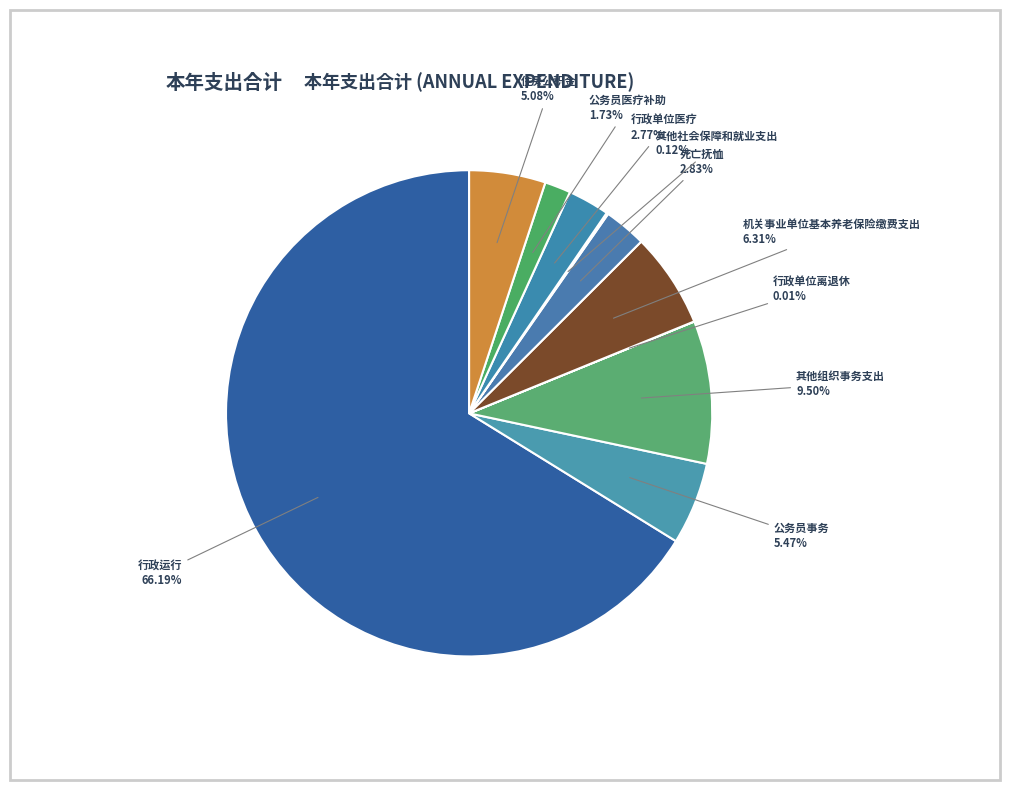

What is the ratio of the value at 其他组织事务支出 to the value at 行政单位医疗?

3.4